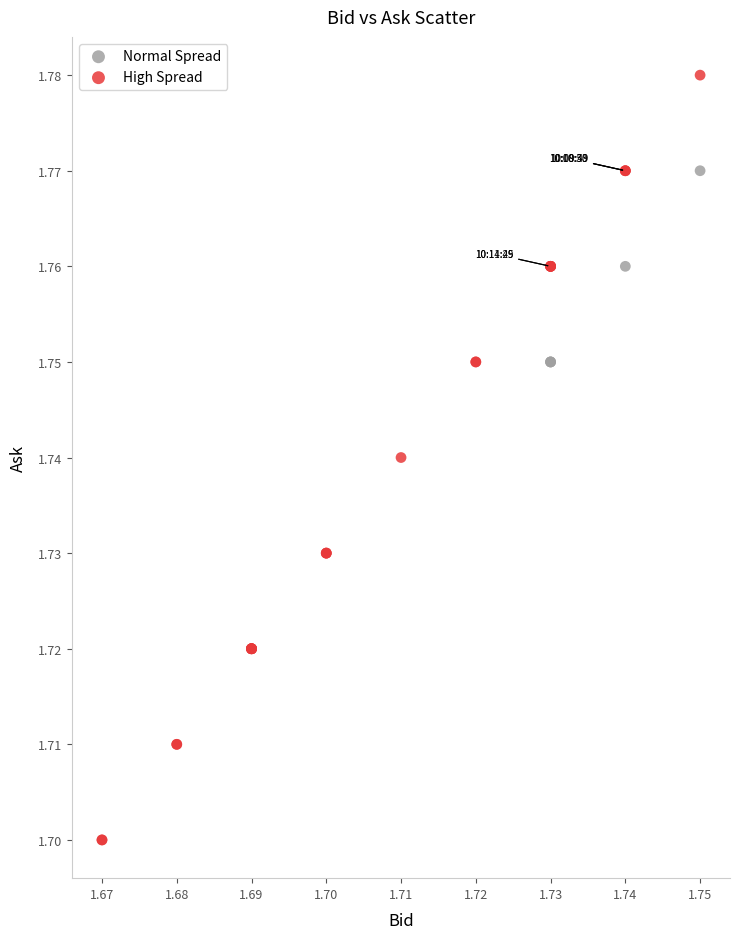

Which series reaches the maximum Y coordinate?

High Spread